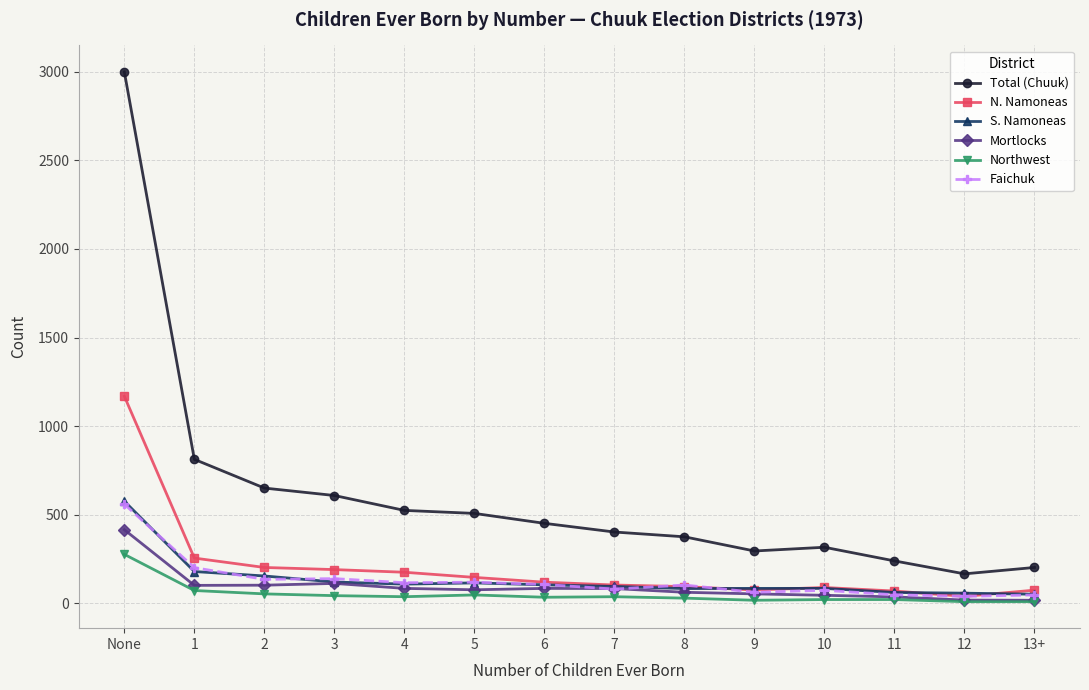

True or false: Faichuk has a value of 40 at 12.

True